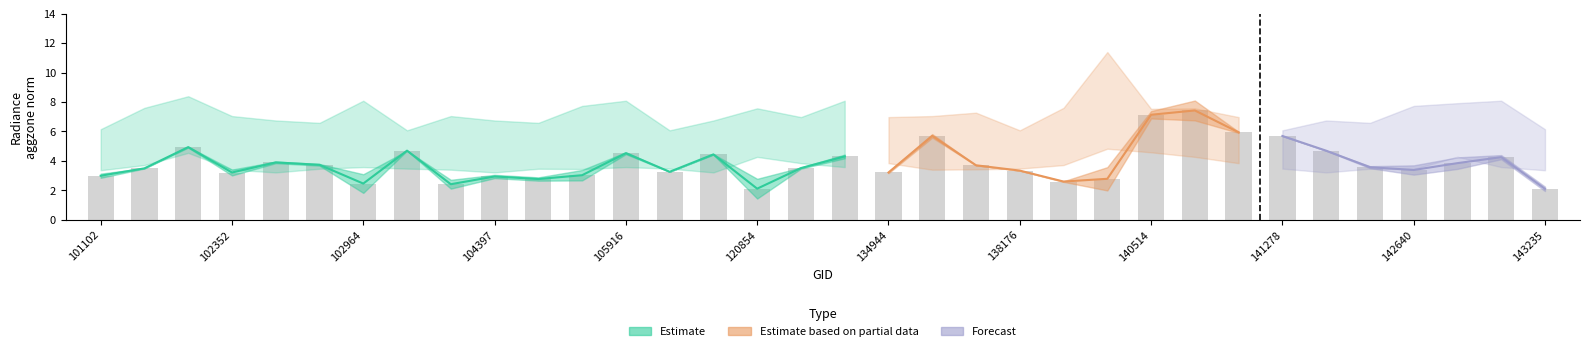

What is the spread (max minus min) of values at 142640?

4.7